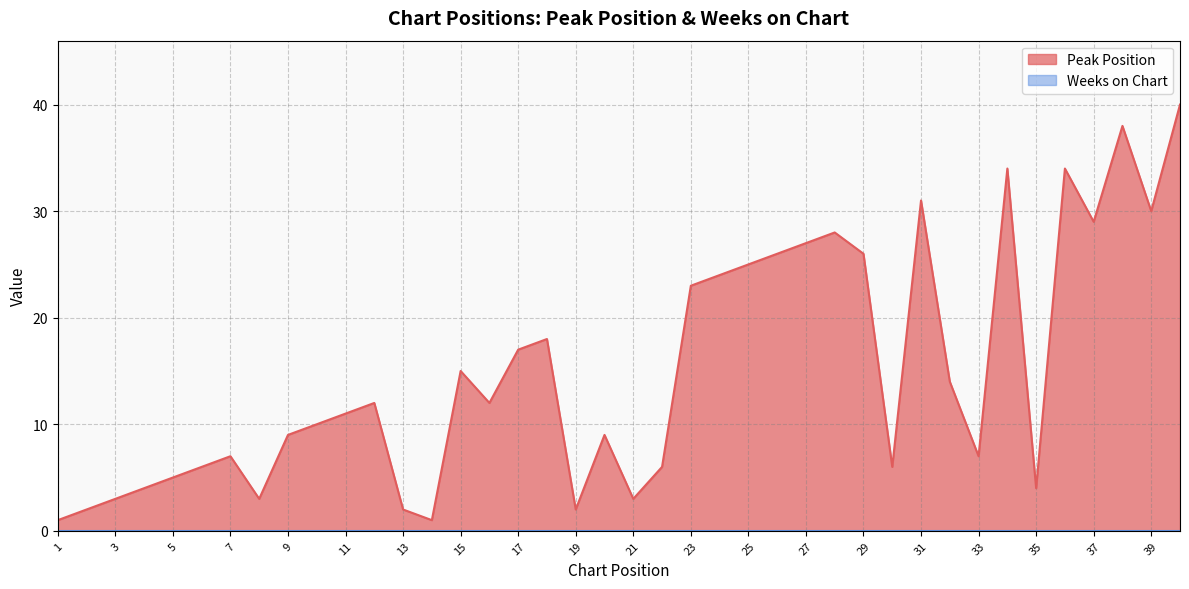

What is the sum of the values at 21 and 7?

10